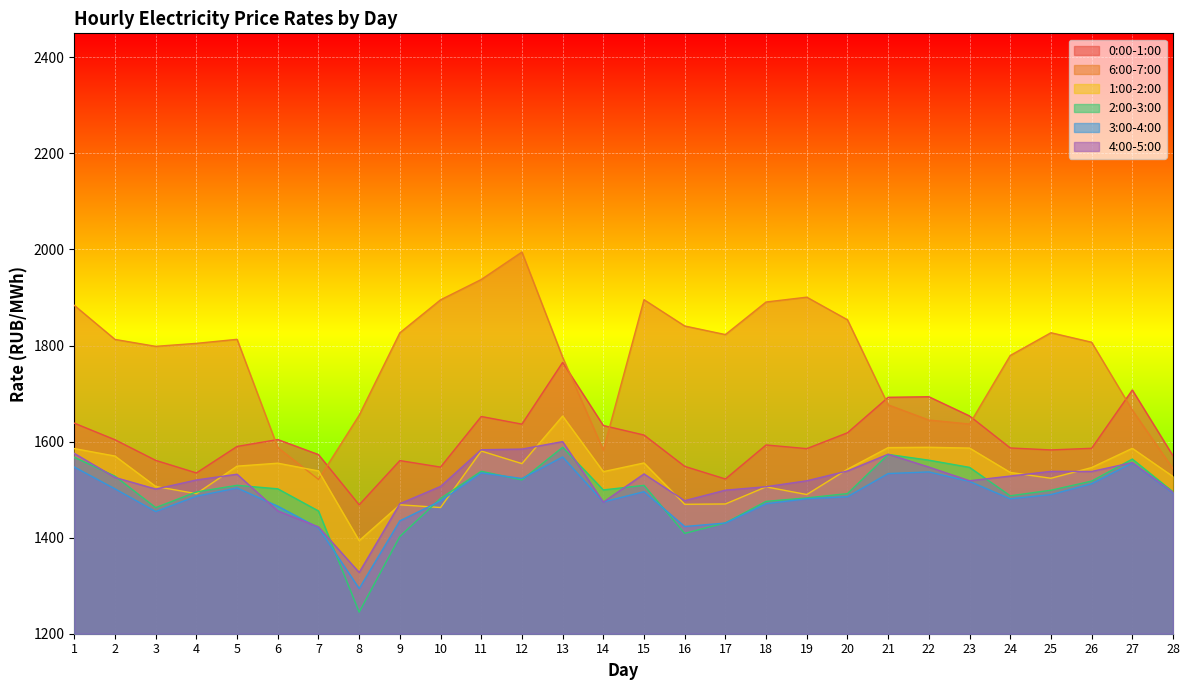

Where is 0:00-1:00 nearest to the value 1616?

15